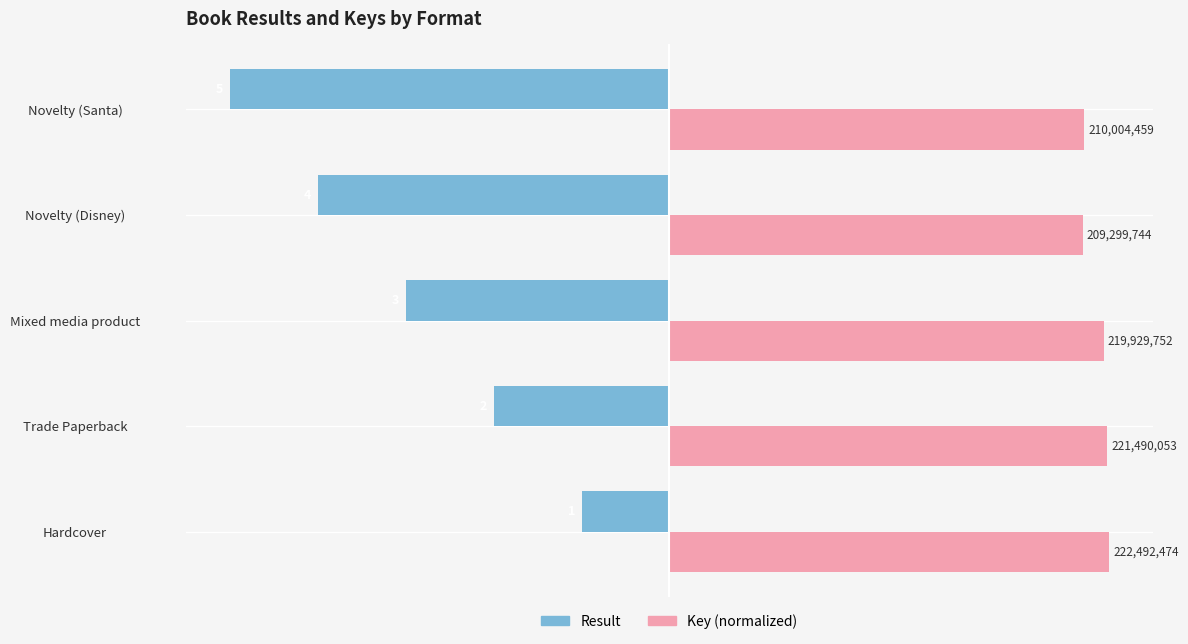

Reading left to right, list all the values displayed in this chart.

Result: -20.0	-40.0	-60.0	-80.0	-100.0
Key (normalized): 100.0	99.5	98.8	94.1	94.4